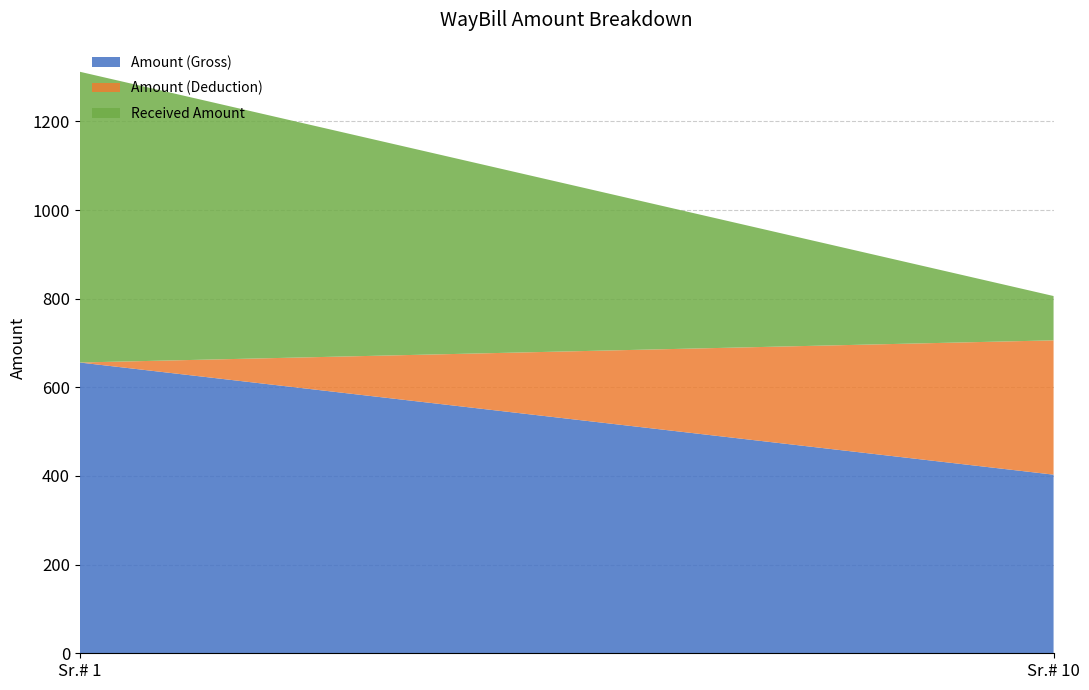

Reading left to right, what are all the values shown in this chart?

Amount (Gross): 656	403
Amount (Deduction): 0	303
Received Amount: 656	100